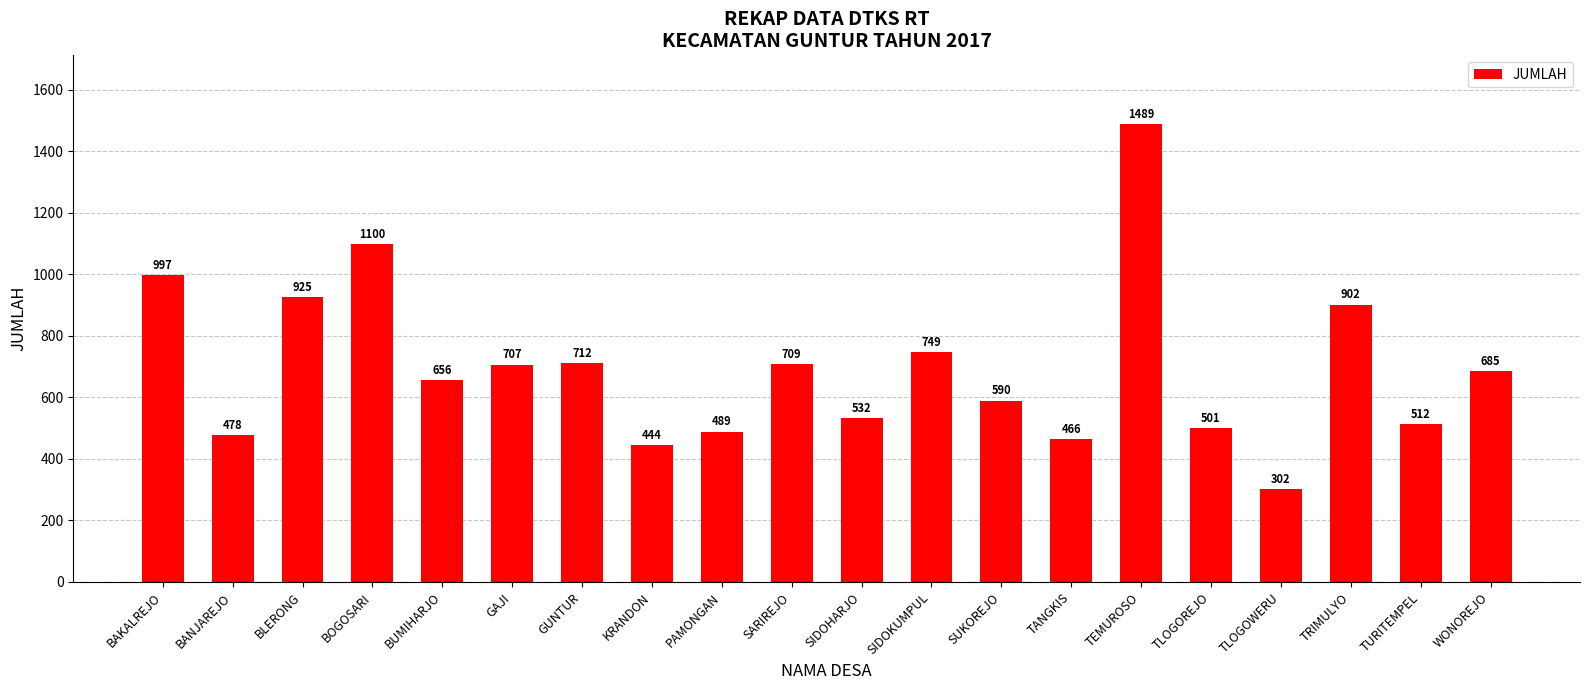

Does the chart contain any negative values?

No